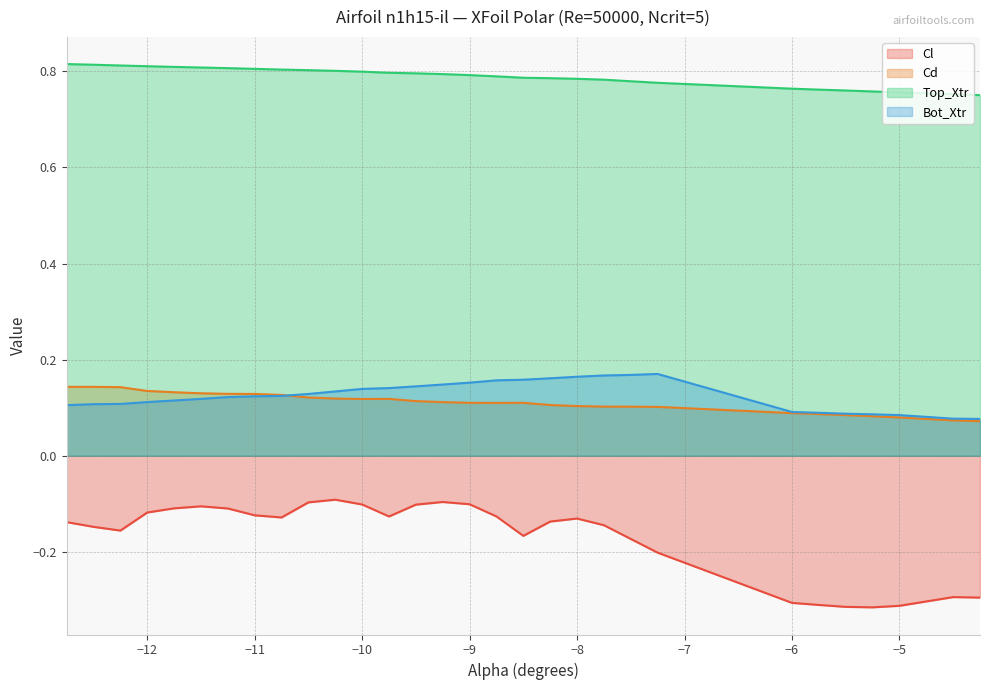

How many Top_Xtr values are between 0 and 1?

30